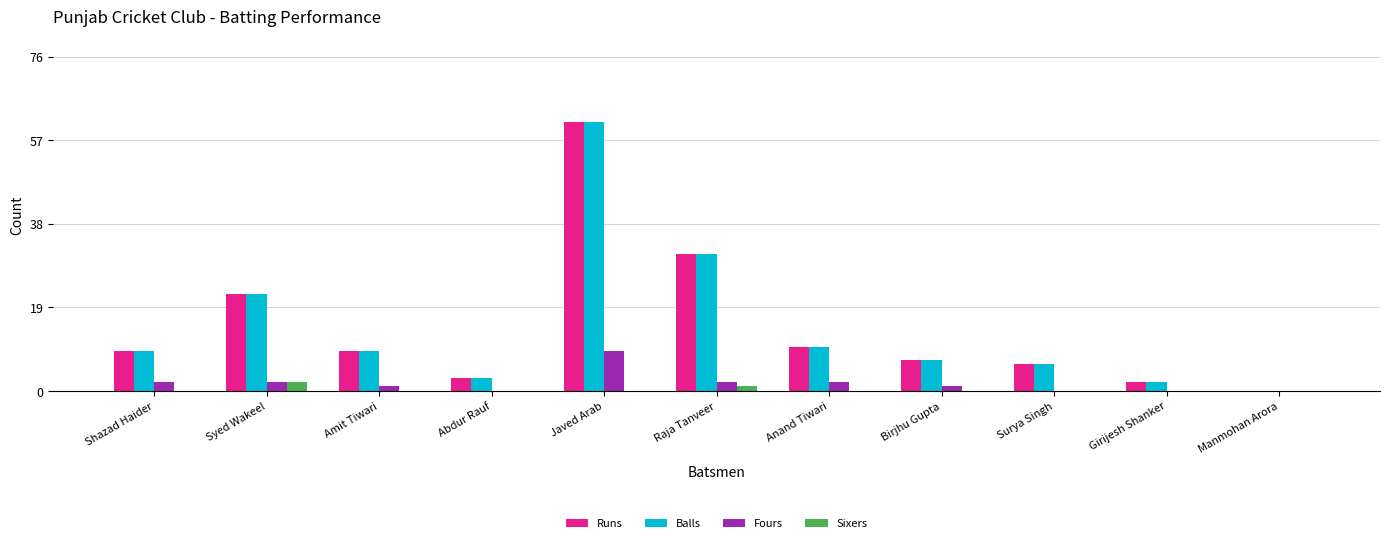

Reading right to left, what are all the values shown in this chart?

Runs: 0	2	6	7	10	31	61	3	9	22	9
Balls: 0	2	6	7	10	31	61	3	9	22	9
Fours: 0	0	0	1	2	2	9	0	1	2	2
Sixers: 0	0	0	0	0	1	0	0	0	2	0